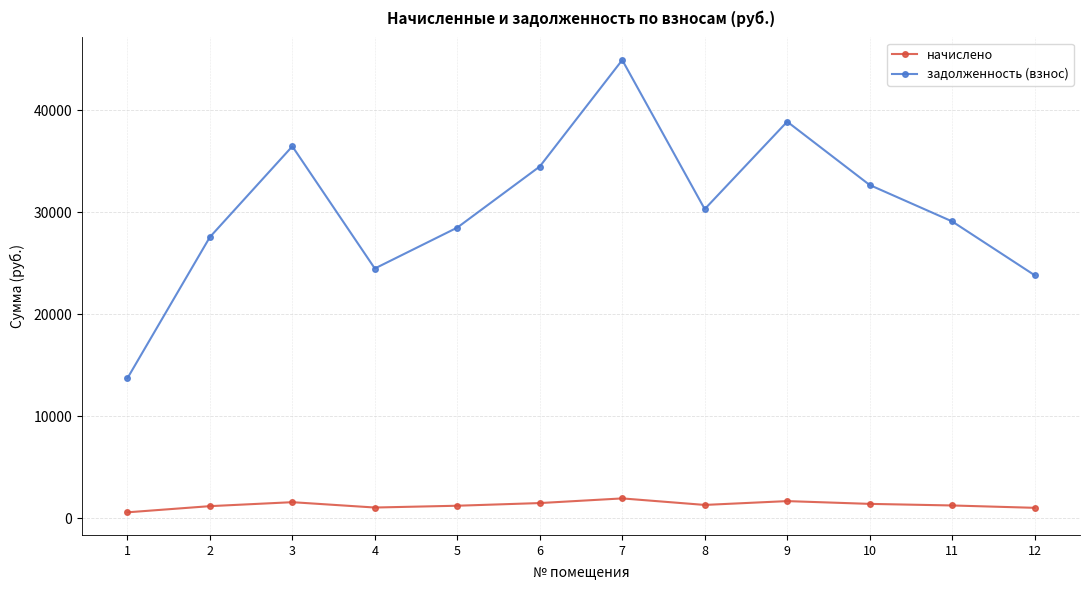

Which series changed the most between 9 and 12?

задолженность (взнос)